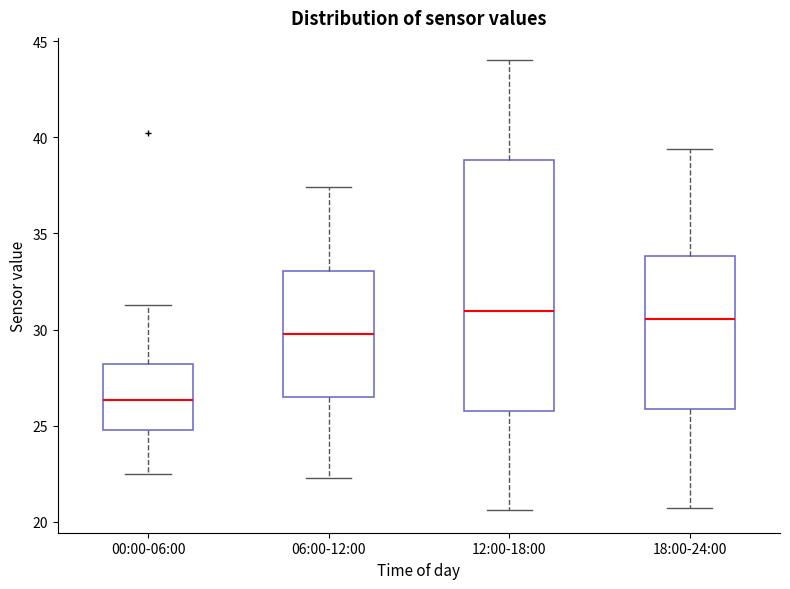

Which box is the tallest, from its lower edge to its upper edge?

12:00-18:00